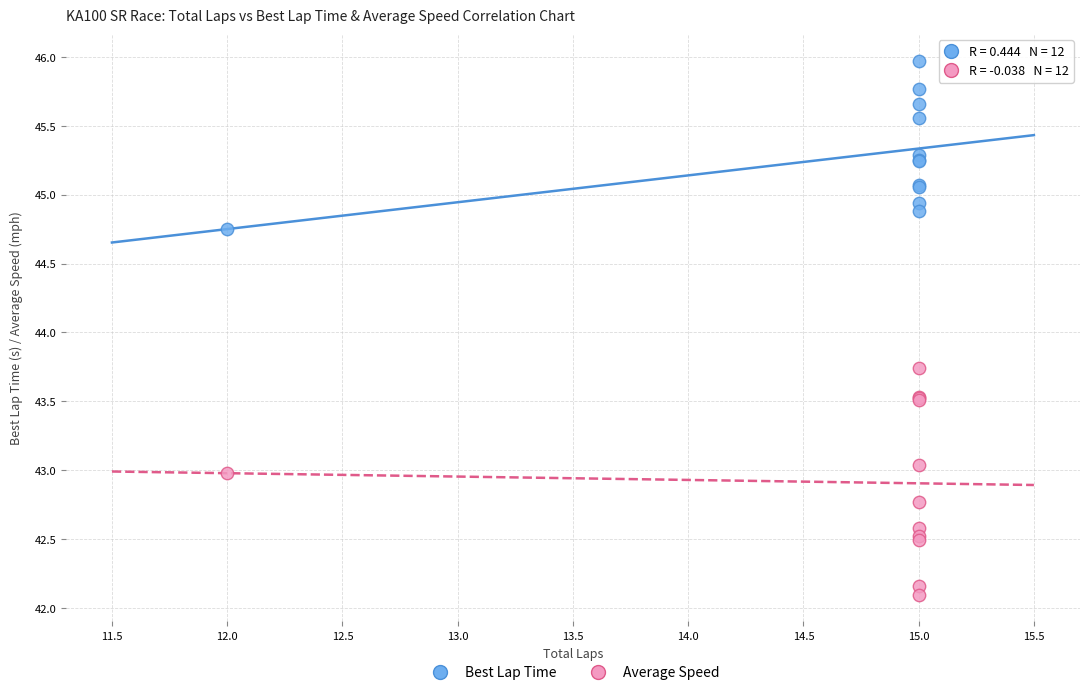

What are all the series names shown in the legend?

Best Lap Time, Average Speed